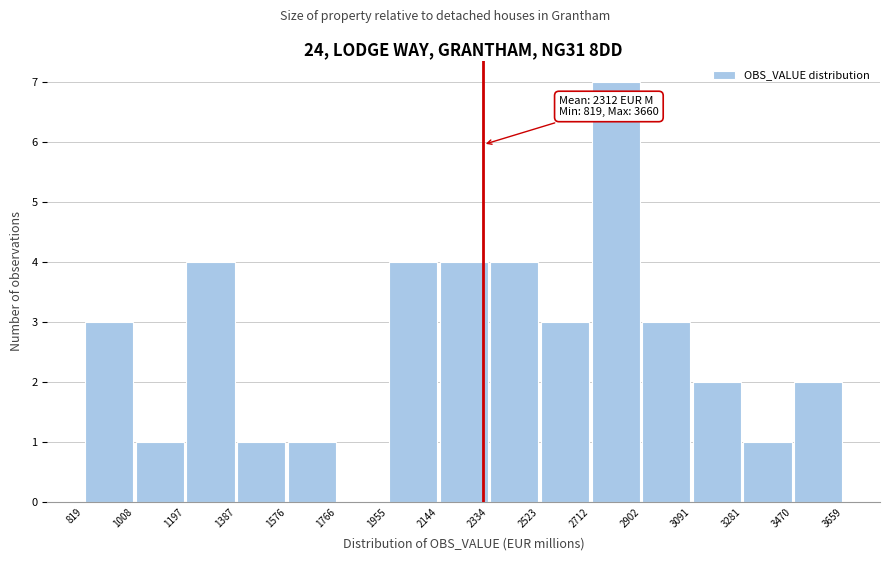

Over which range of the x-axis is the bar tallest?

2712 to 2902